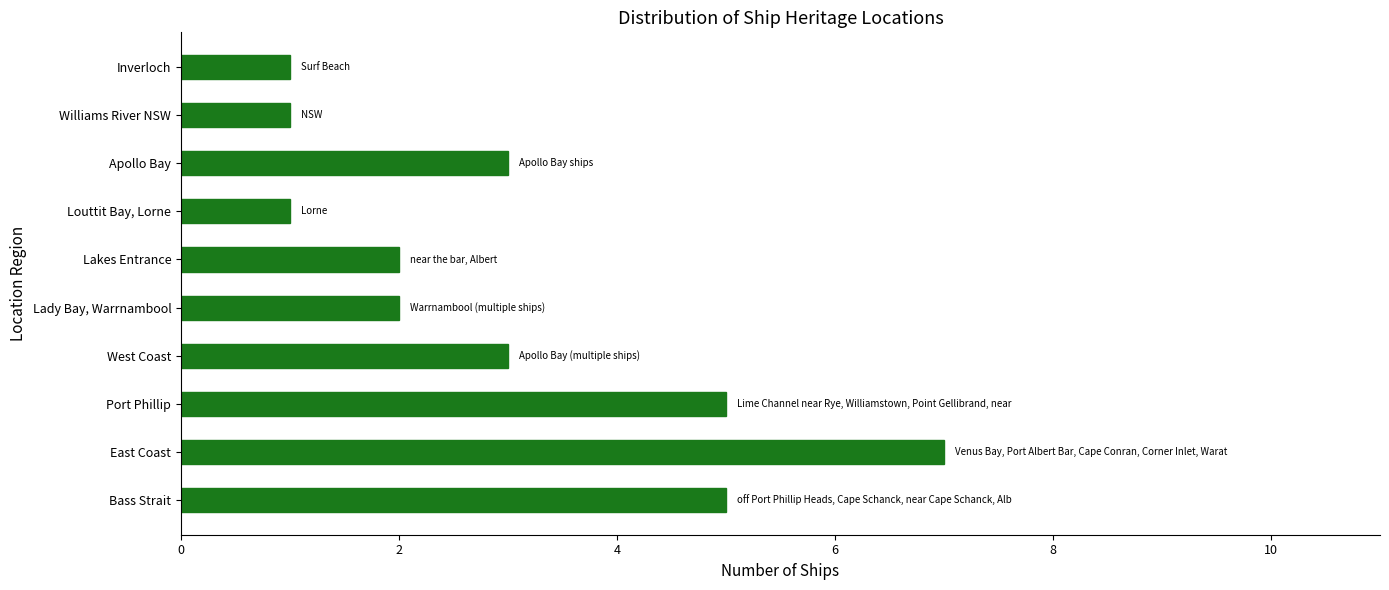

The value at East Coast is 4. True or false?

False